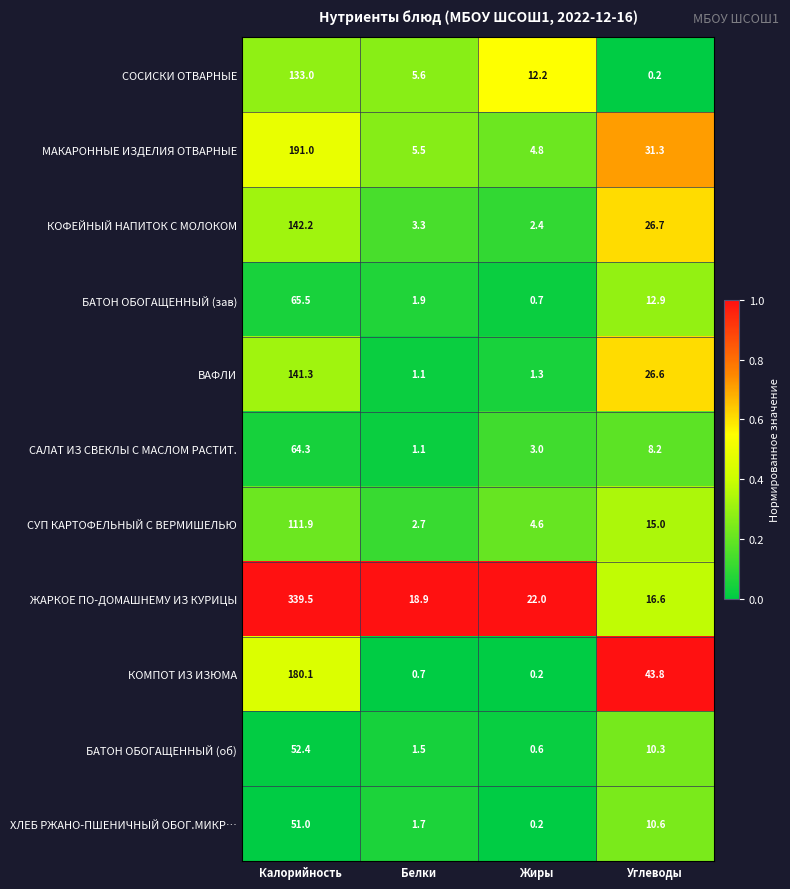

Is it true that КОФЕЙНЫЙ НАПИТОК С МОЛОКОМ equals 26.7 at Углеводы?

True